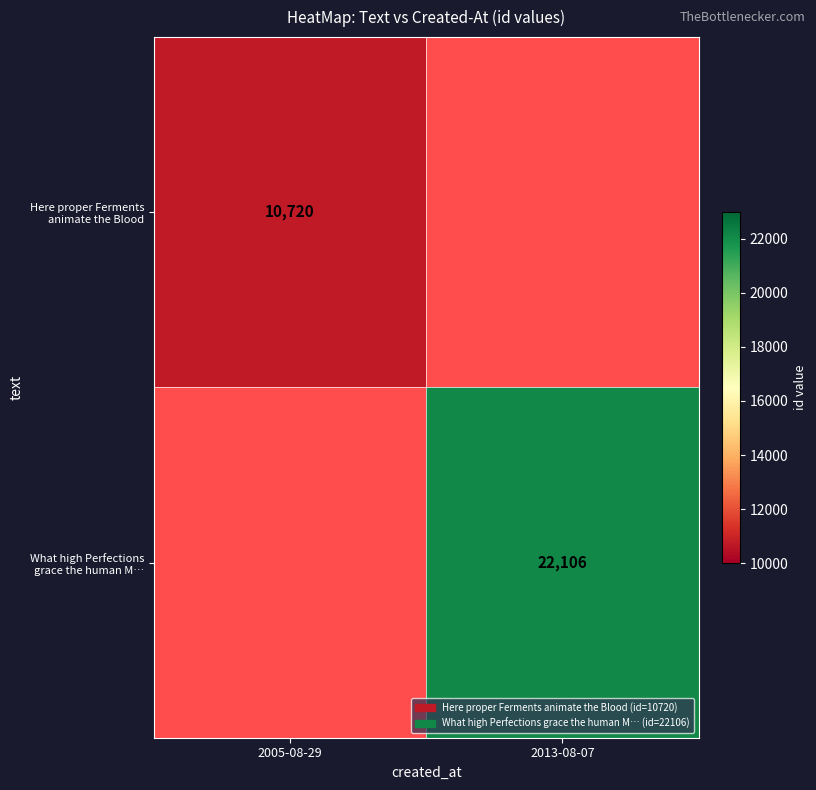

What is the smallest value displayed?

10720.0